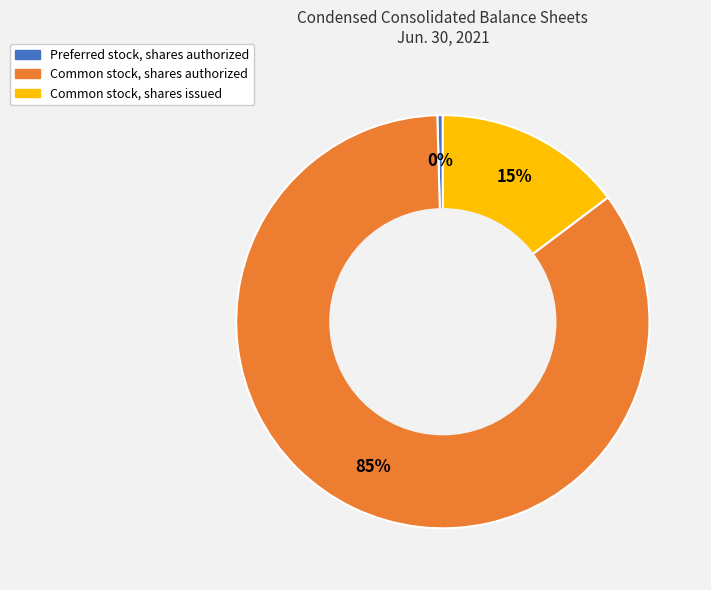

To the nearest percent, what is the difference between the Common stock, shares issued and Common stock, shares authorized slice percentages?

70%